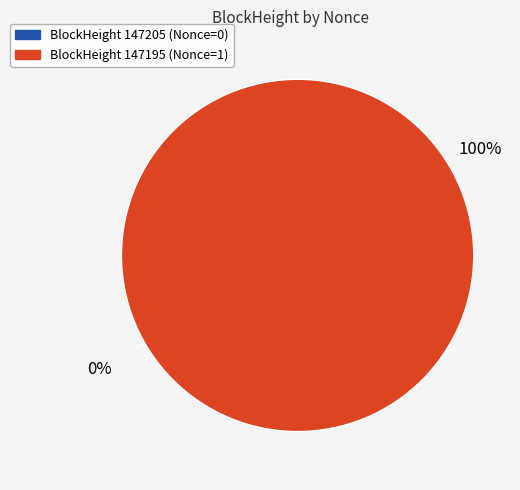

True or false: 147205 accounts for 1% of the total.

False